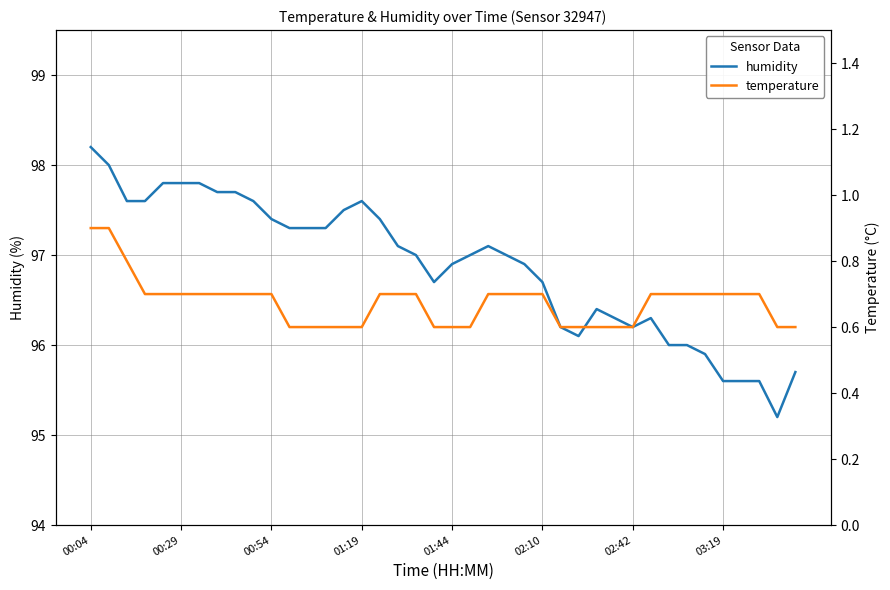

Is this an area chart (filled region under the line)?

No